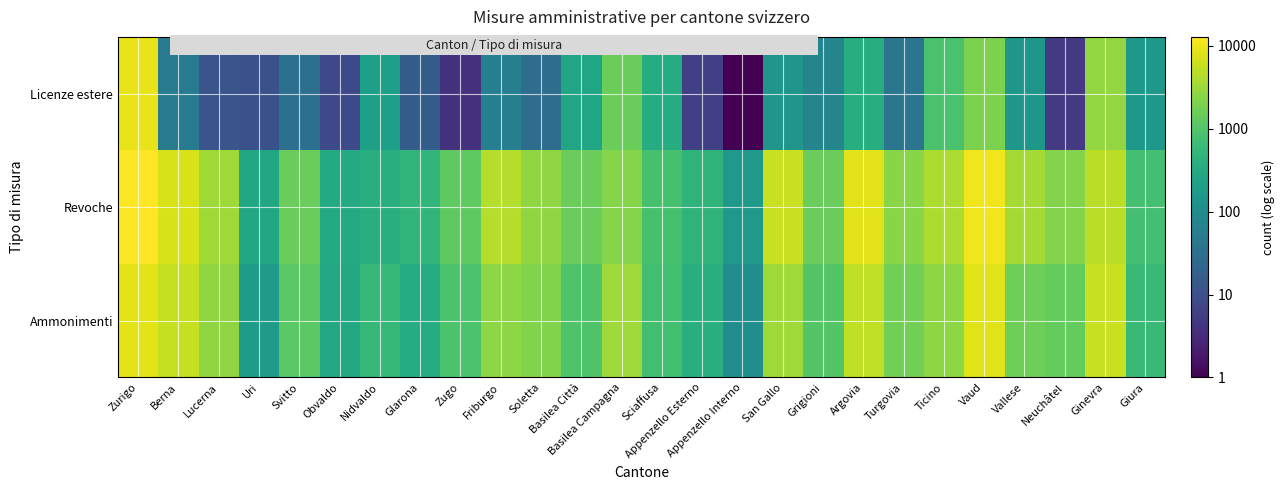

Between Berna and Turgovia, which series saw the biggest shift?

Ammonimenti